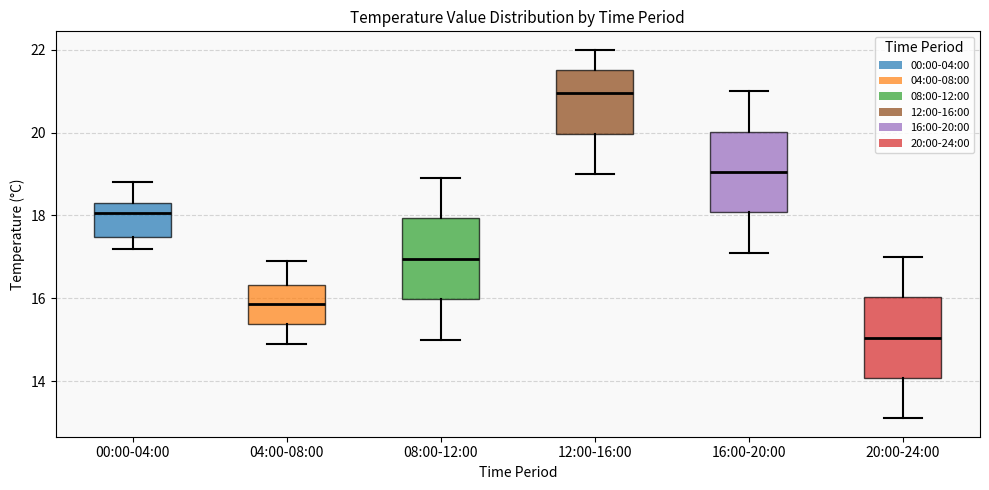

Reading left to right, read every box against the y-axis: the position of its median line, the range the box covers, and the ends of its whiskers. The values are not printed on the chart, so give them approximately, as read against the axis.

00:00-04:00: median 18.0, box 17.4 to 18.4, whiskers 17.2 to 18.8
04:00-08:00: median 15.8, box 15.4 to 16.4, whiskers 15.0 to 17.0
08:00-12:00: median 17.0, box 16.0 to 18.0, whiskers 15.0 to 19.0
12:00-16:00: median 21.0, box 20.0 to 21.6, whiskers 19.0 to 22.0
16:00-20:00: median 19.0, box 18.0 to 20.0, whiskers 17.2 to 21.0
20:00-24:00: median 15.0, box 14.0 to 16.0, whiskers 13.2 to 17.0